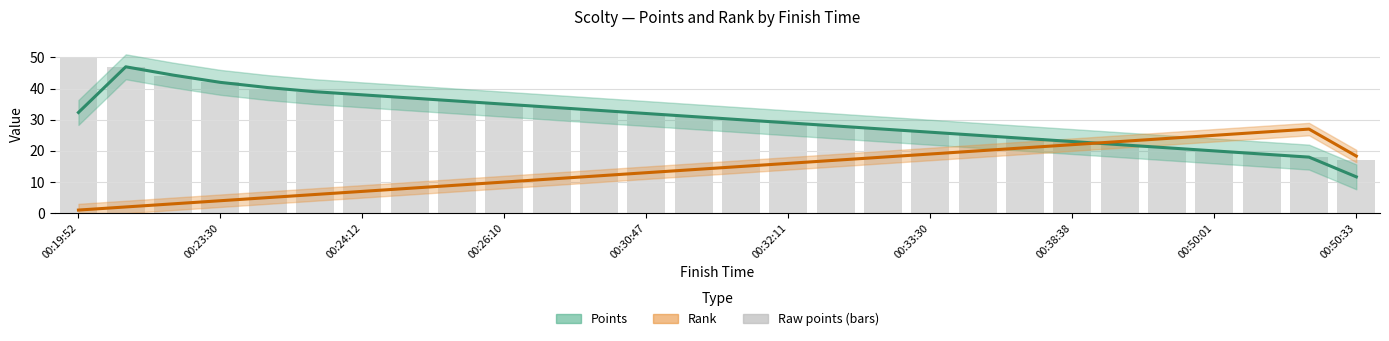

What is the average value of the Points series?

30.2